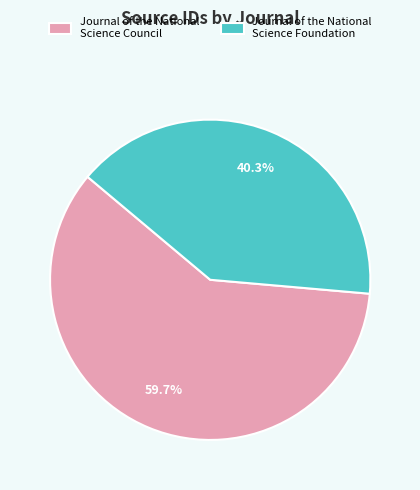

How many segments does this pie chart have?

2